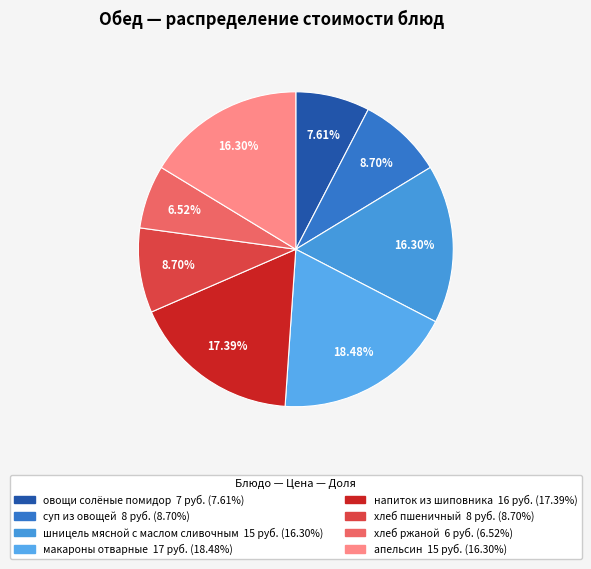

Between хлеб ржаной and хлеб пшеничный, which is larger?

хлеб пшеничный